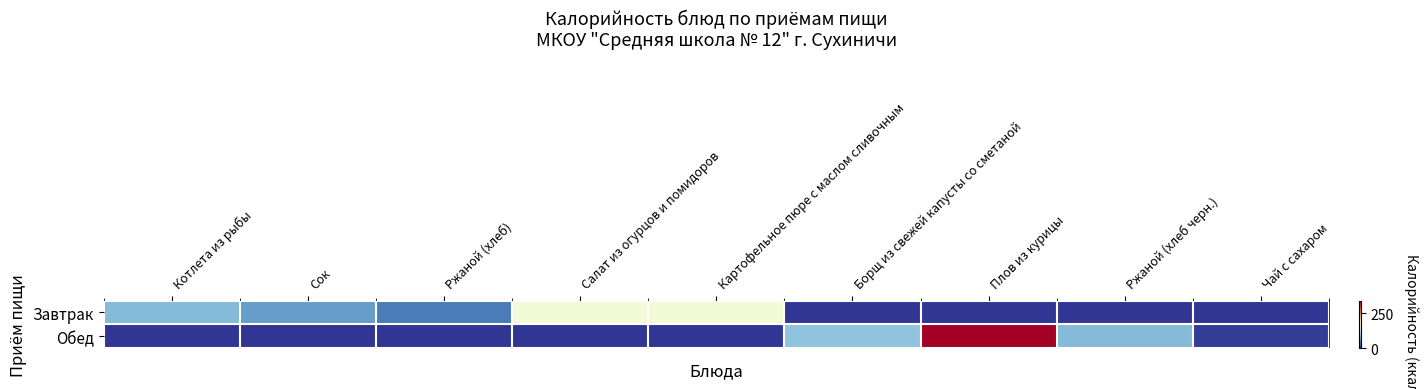

Reading right to left, what are all the values shown in this chart?

Завтрак: Чай с сахаром=0.0	Ржаной (хлеб черн.)=0.0	Плов из курицы=0.0	Борщ из свежей капусты со сметаной=0.0	Картофельное пюре с маслом сливочным=155.0	Салат из огурцов и помидоров=155.0	Ржаной (хлеб)=39.6	Сок=59.0	Котлета из рыбы=79.0
Обед: Чай с сахаром=5.0	Ржаной (хлеб черн.)=79.2	Плов из курицы=339.0	Борщ из свежей капусты со сметаной=85.3	Картофельное пюре с маслом сливочным=0.0	Салат из огурцов и помидоров=0.0	Ржаной (хлеб)=0.0	Сок=0.0	Котлета из рыбы=0.0